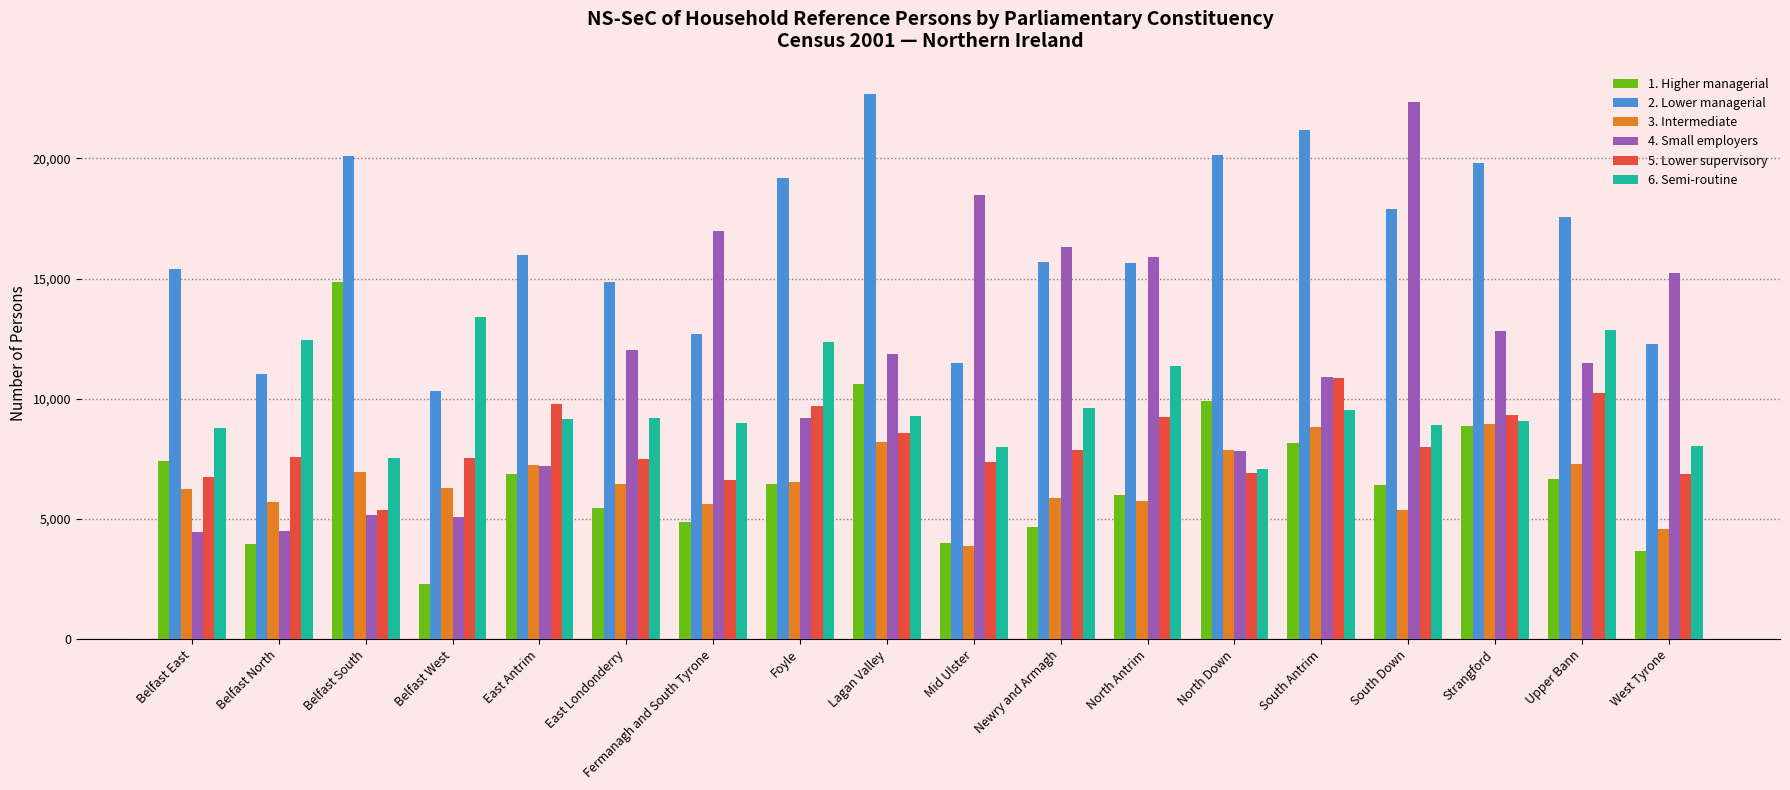

Which series has the widest spread of values?

4. Small employers